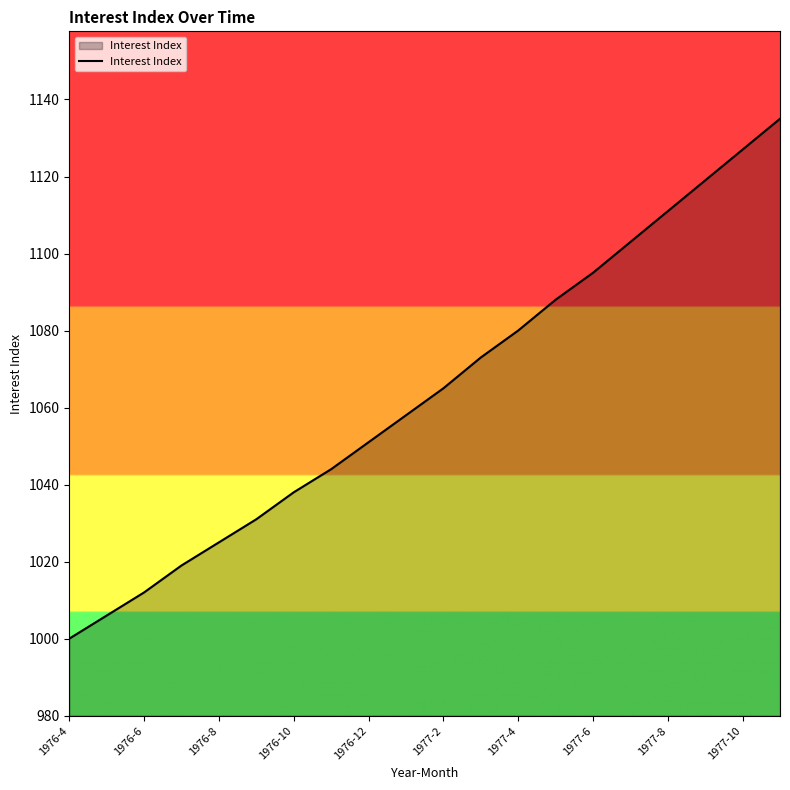

What is the difference between the maximum and minimum values?

135